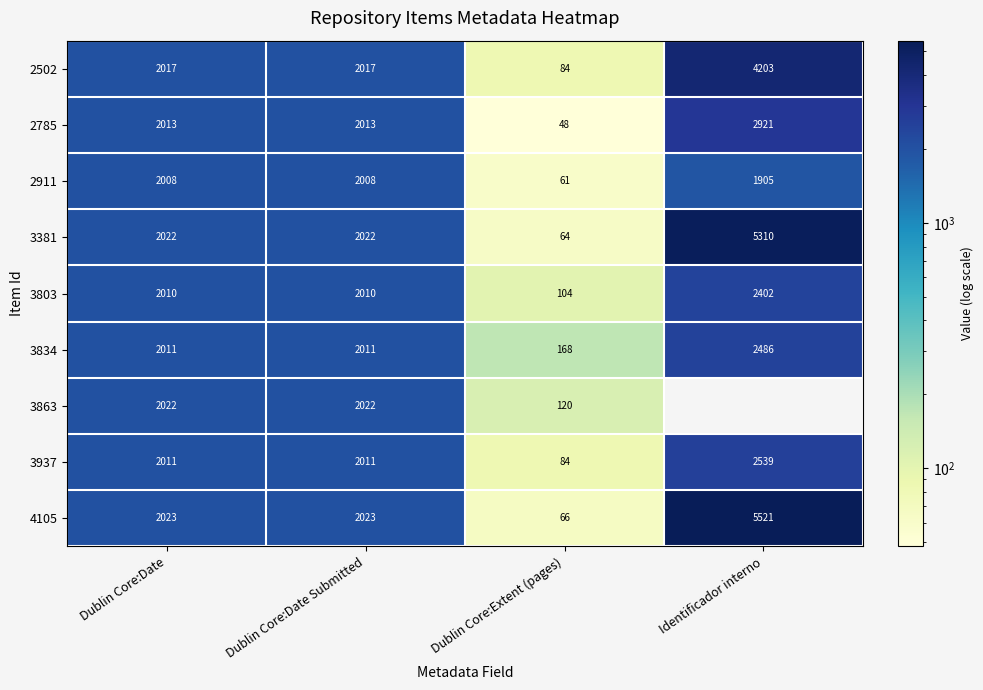

How many distinct data groups are displayed?

9